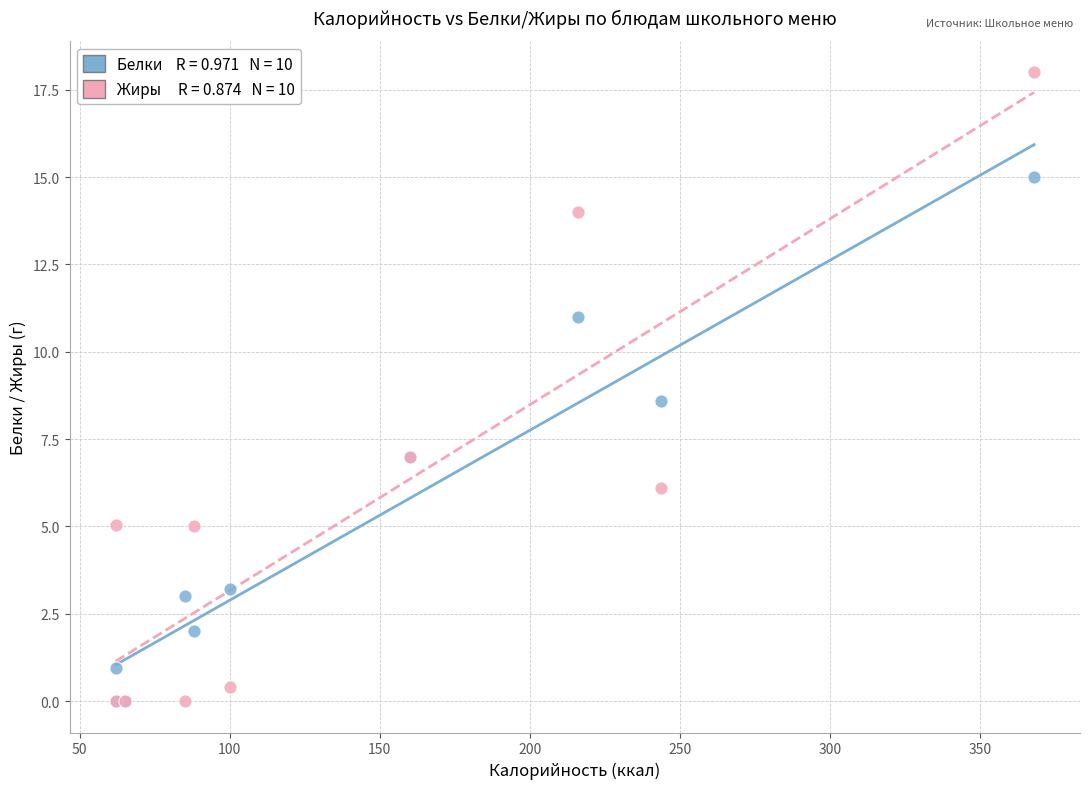

Across all series, what Y value is closest to 9?

8.6